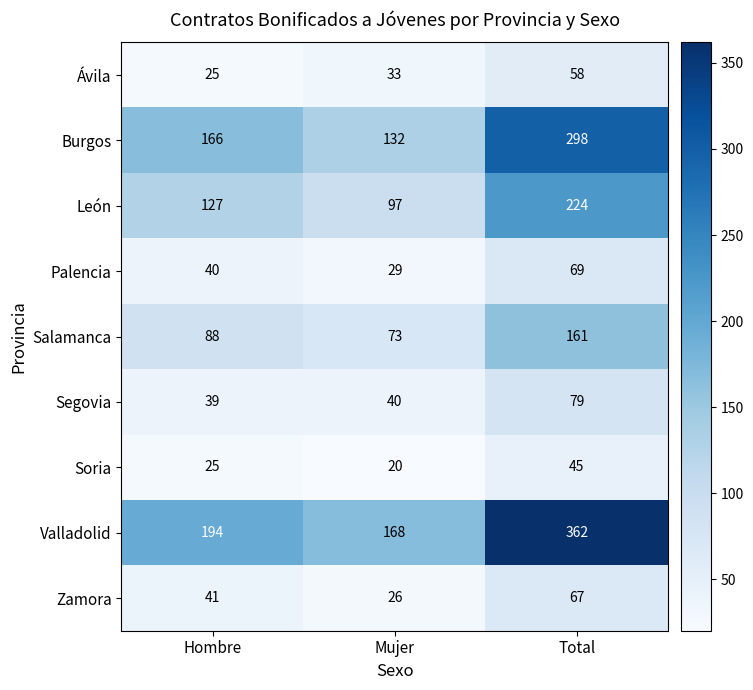

Reading left to right, extract all data points from this chart.

Ávila: 25	33	58
Burgos: 166	132	298
León: 127	97	224
Palencia: 40	29	69
Salamanca: 88	73	161
Segovia: 39	40	79
Soria: 25	20	45
Valladolid: 194	168	362
Zamora: 41	26	67